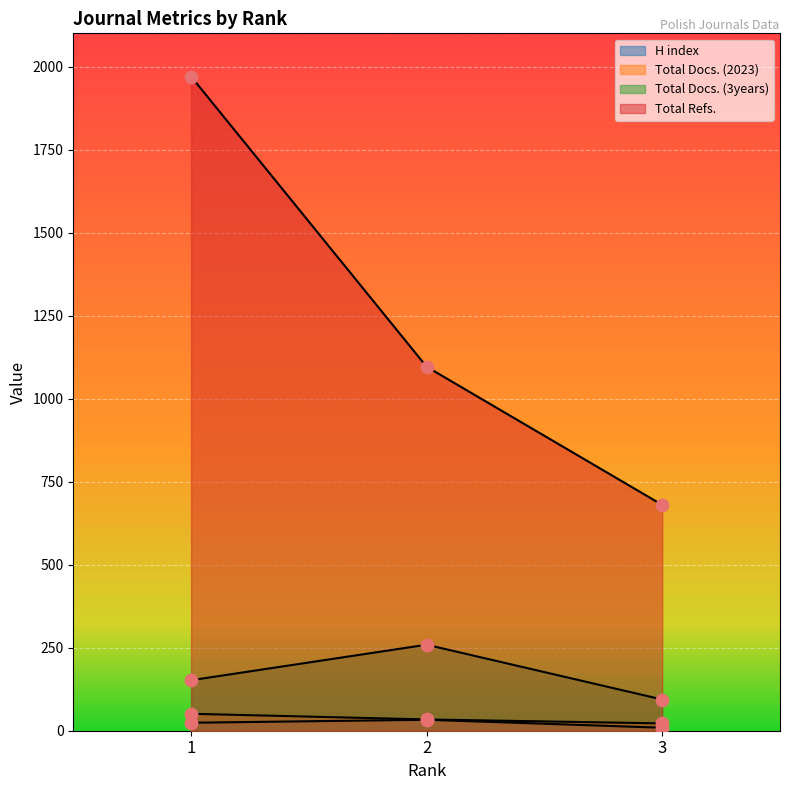

What is the total value across all series at 1?

2197